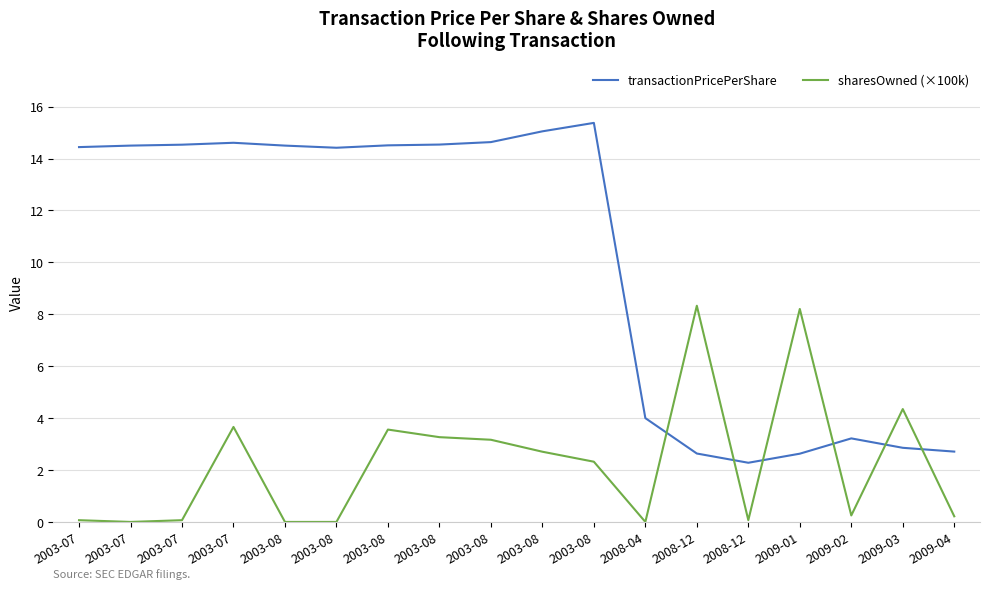

Rank the series by their average value, from highest to lowest.

transactionPricePerShare, sharesOwned (×100k)